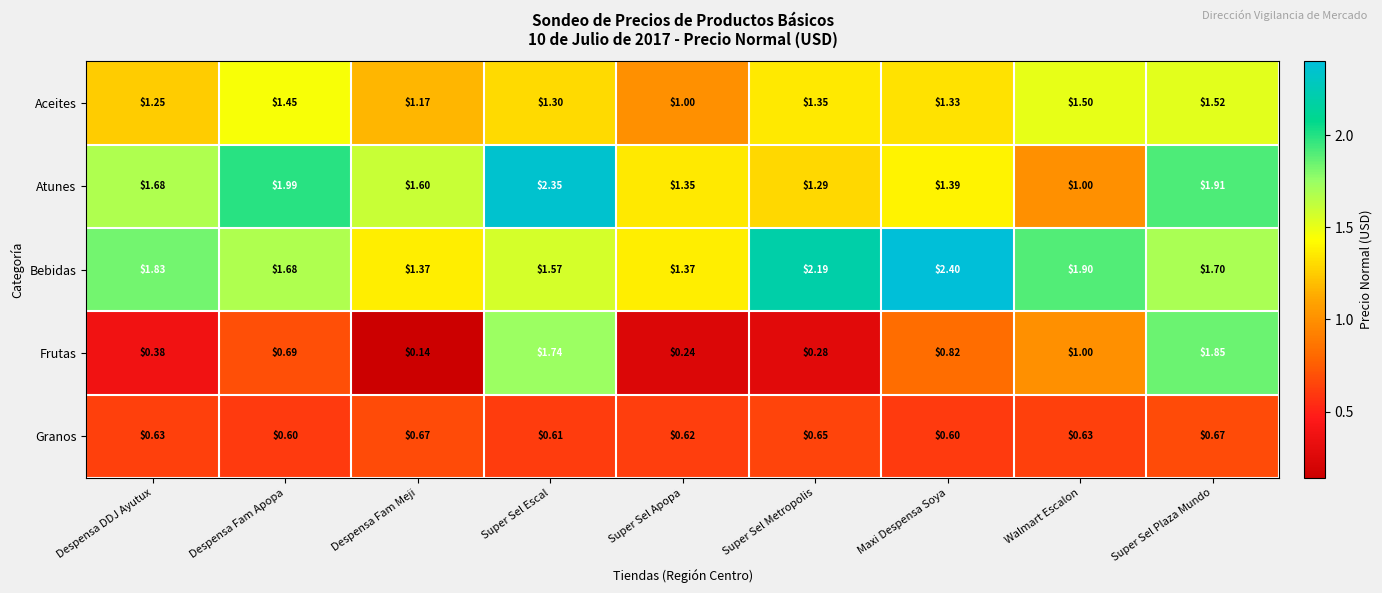

Which series has the widest spread of values?

Frutas